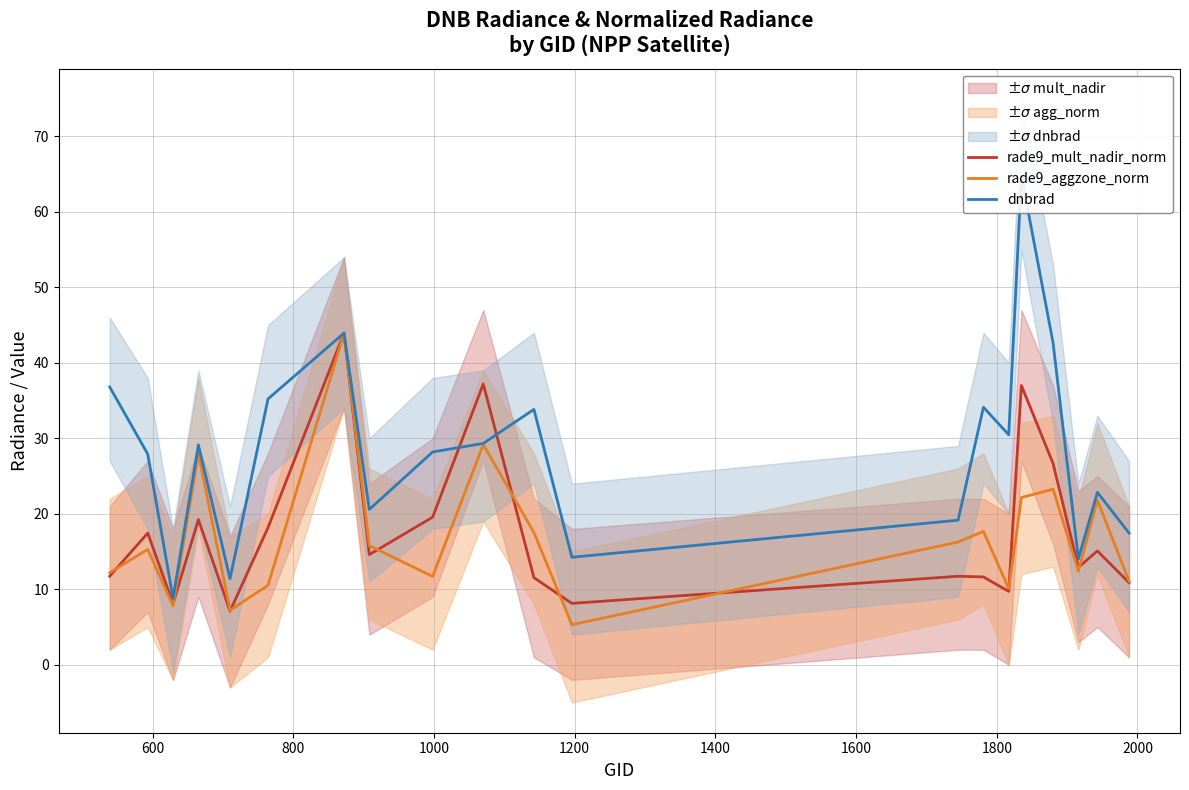

What is the lowest value of the rade9_aggzone_norm series?

5.3